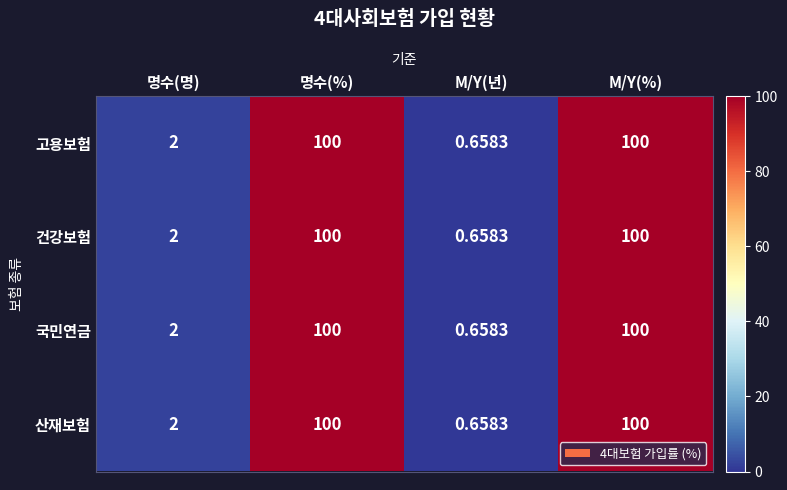

The value of 산재보험 at 명수(명) is 2.0. True or false?

True